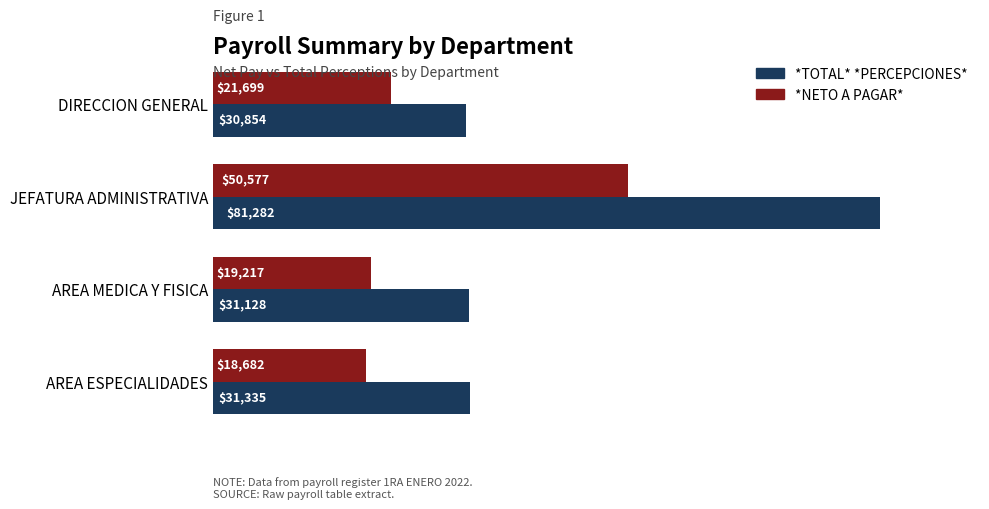

At AREA ESPECIALIDADES, list the series in order from largest to smallest.

*TOTAL* *PERCEPCIONES*, *NETO A PAGAR*